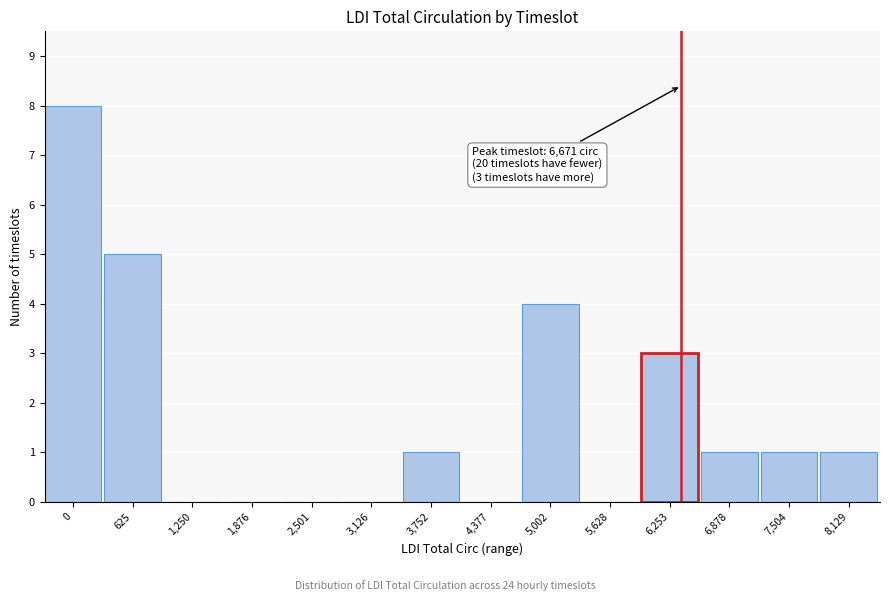

Reading left to right, extract all data points from this chart.

0=8	625=5	1,250=0	1,876=0	2,501=0	3,126=0	3,752=1	4,377=0	5,002=4	5,628=0	6,253=3	6,878=1	7,504=1	8,129=1